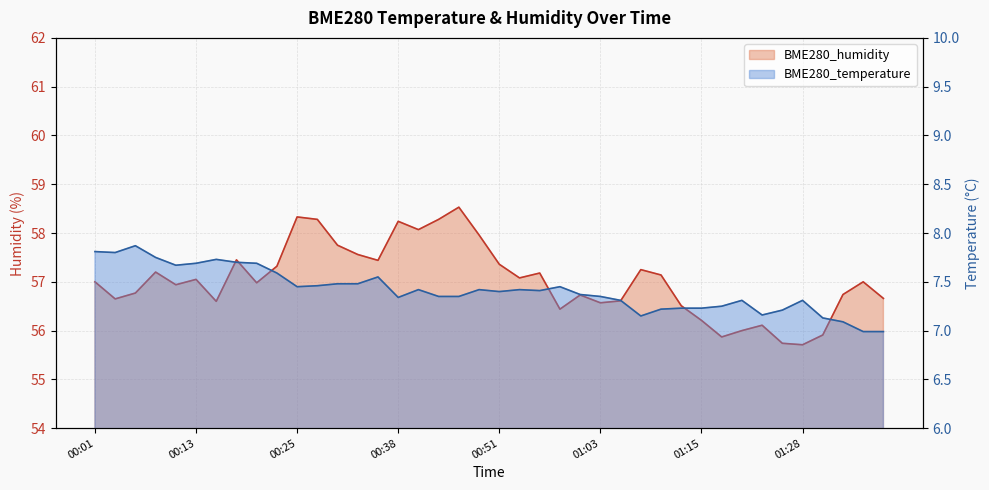

Reading left to right, extract all data points from this chart.

BME280_temperature: 00:01=7.8	00:03=7.8	00:06=7.9	00:08=7.8	00:11=7.7	00:13=7.7	00:16=7.7	00:18=7.7	00:20=7.7	00:23=7.6	00:25=7.5	00:28=7.5	00:30=7.5	00:33=7.5	00:35=7.5	00:38=7.3	00:41=7.4	00:43=7.3	00:46=7.3	00:48=7.4	00:51=7.4	00:53=7.4	00:55=7.4	00:58=7.5	01:00=7.4	01:03=7.3	01:05=7.3	01:08=7.2	01:10=7.2	01:13=7.2	01:15=7.2	01:18=7.2	01:20=7.3	01:23=7.2	01:25=7.2	01:28=7.3	01:30=7.1	01:33=7.1	01:35=7.0	01:38=7.0
BME280_humidity: 00:01=57.0	00:03=56.6	00:06=56.8	00:08=57.2	00:11=56.9	00:13=57.0	00:16=56.6	00:18=57.5	00:20=57.0	00:23=57.3	00:25=58.3	00:28=58.3	00:30=57.8	00:33=57.6	00:35=57.4	00:38=58.2	00:41=58.1	00:43=58.3	00:46=58.5	00:48=58.0	00:51=57.4	00:53=57.1	00:55=57.2	00:58=56.4	01:00=56.7	01:03=56.6	01:05=56.6	01:08=57.2	01:10=57.1	01:13=56.5	01:15=56.2	01:18=55.9	01:20=56.0	01:23=56.1	01:25=55.7	01:28=55.7	01:30=55.9	01:33=56.7	01:35=57.0	01:38=56.7